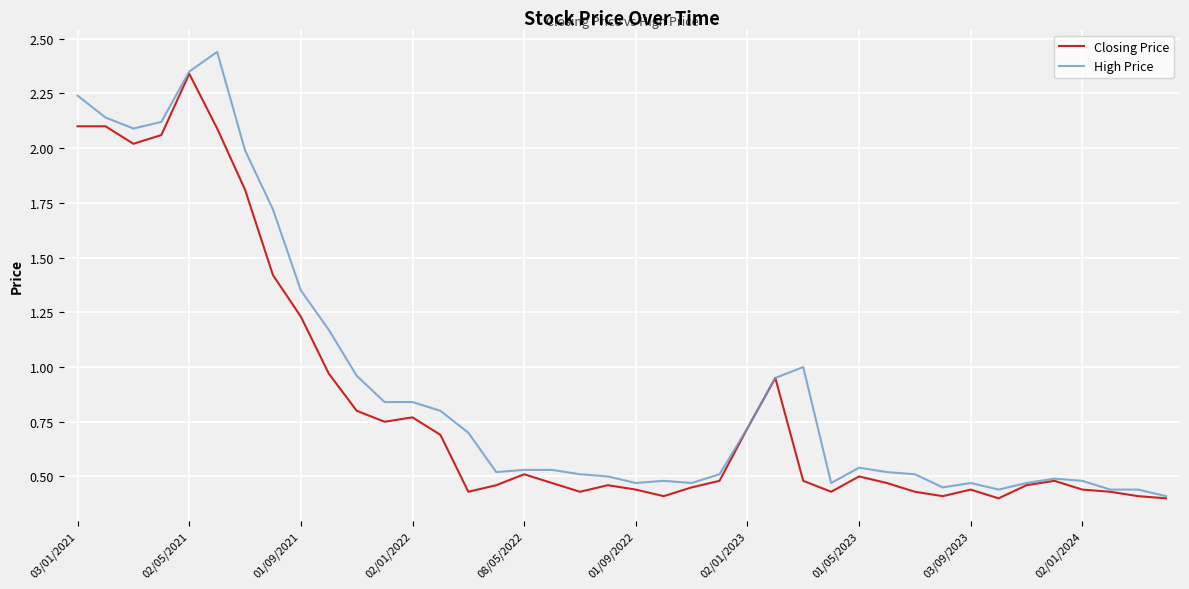

Rank the series by their maximum value, from highest to lowest.

High Price, Closing Price